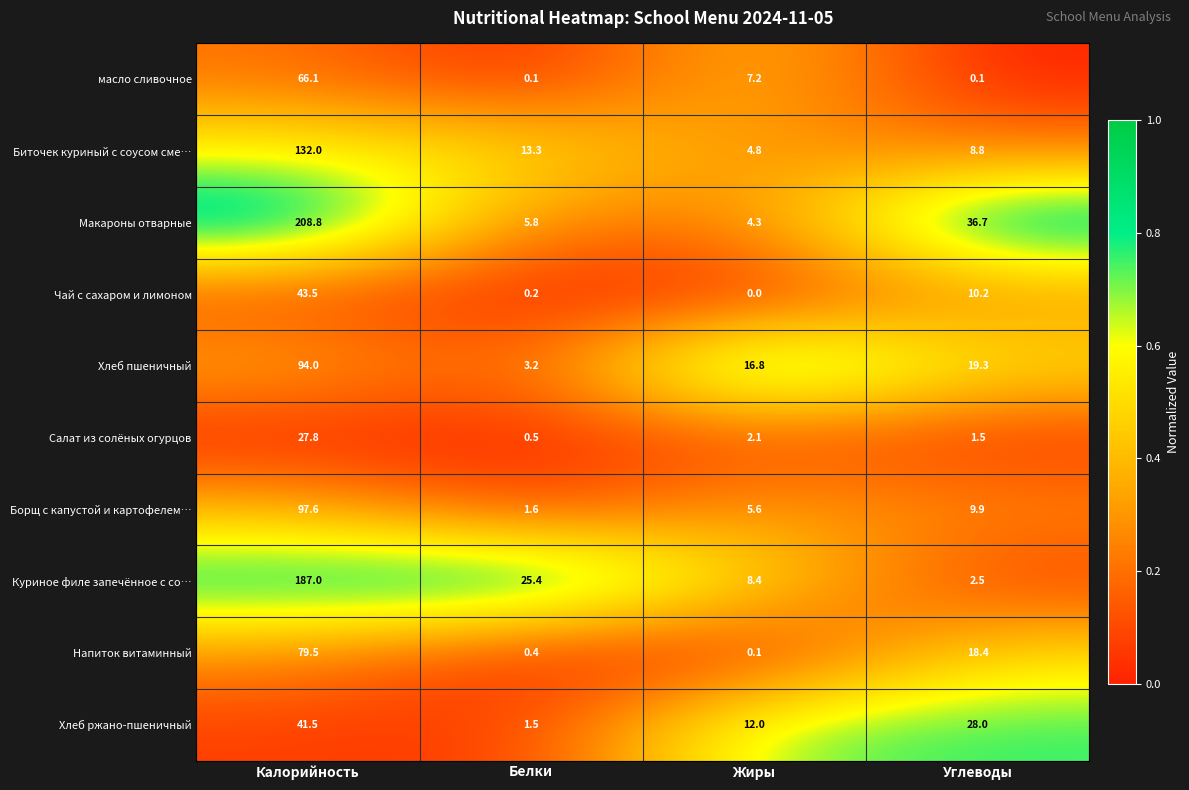

What is the difference between the Хлеб ржано-пшеничный values at Жиры and Калорийность?

29.5